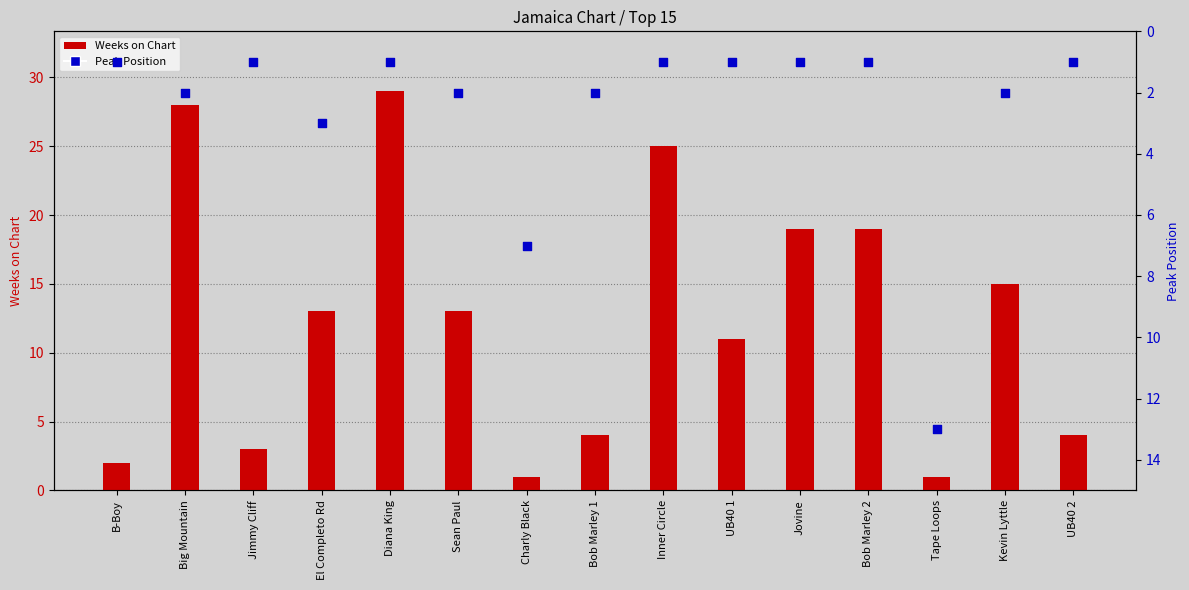

Which series has the largest Y range (max minus min)?

Weeks on Chart